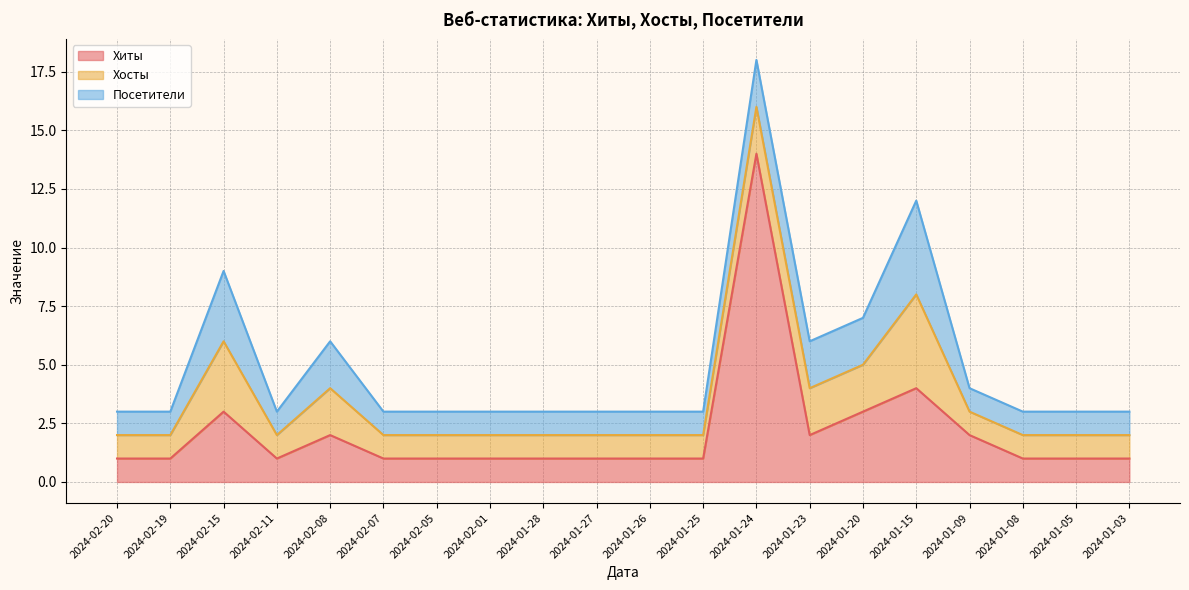

What is the value of the Хосты point at the 13th from the left?

2